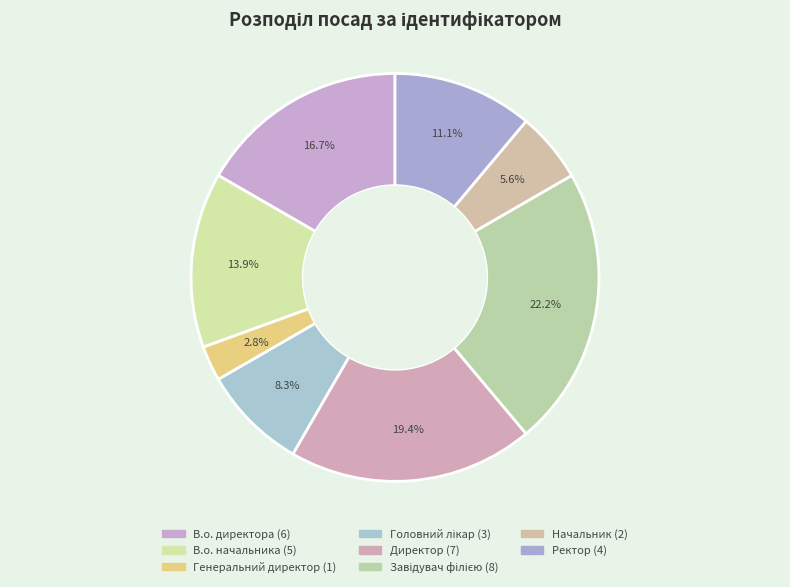

Which slice is the smallest?

Генеральний директор